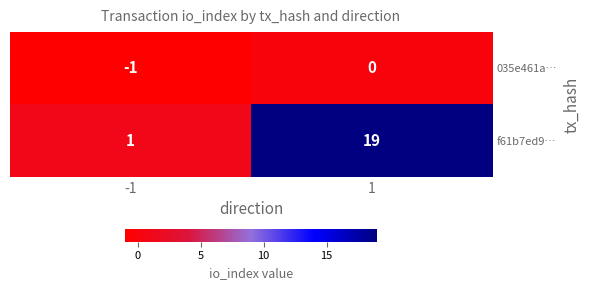

The value of 035e461a… at 1 is 1. True or false?

False